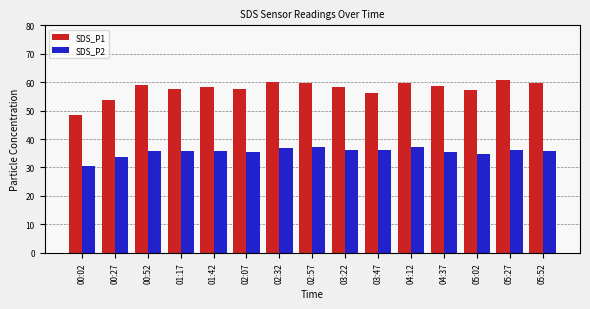

What is the lowest value of the SDS_P2 series?

30.6